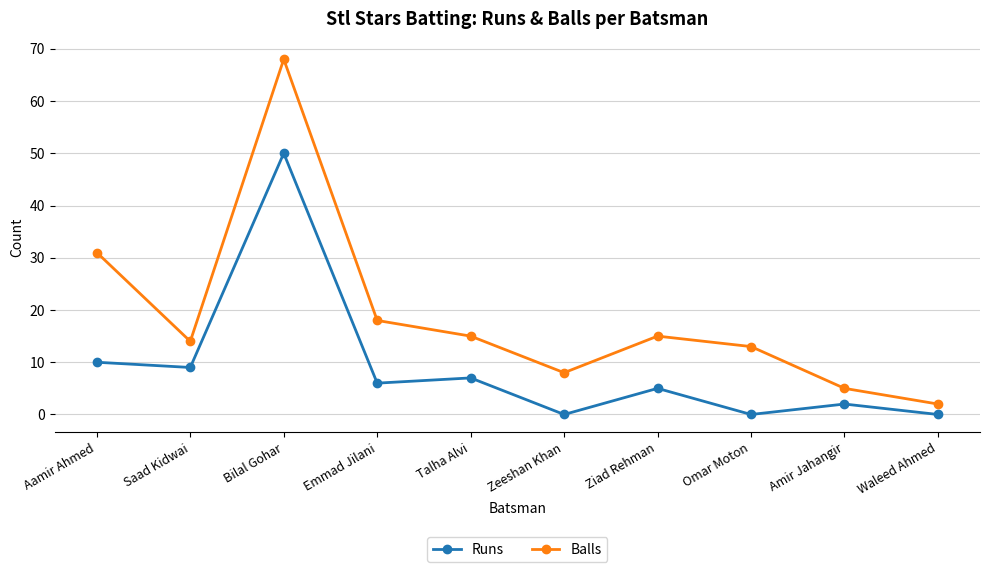

Does the chart display data point markers on the line(s)?

Yes